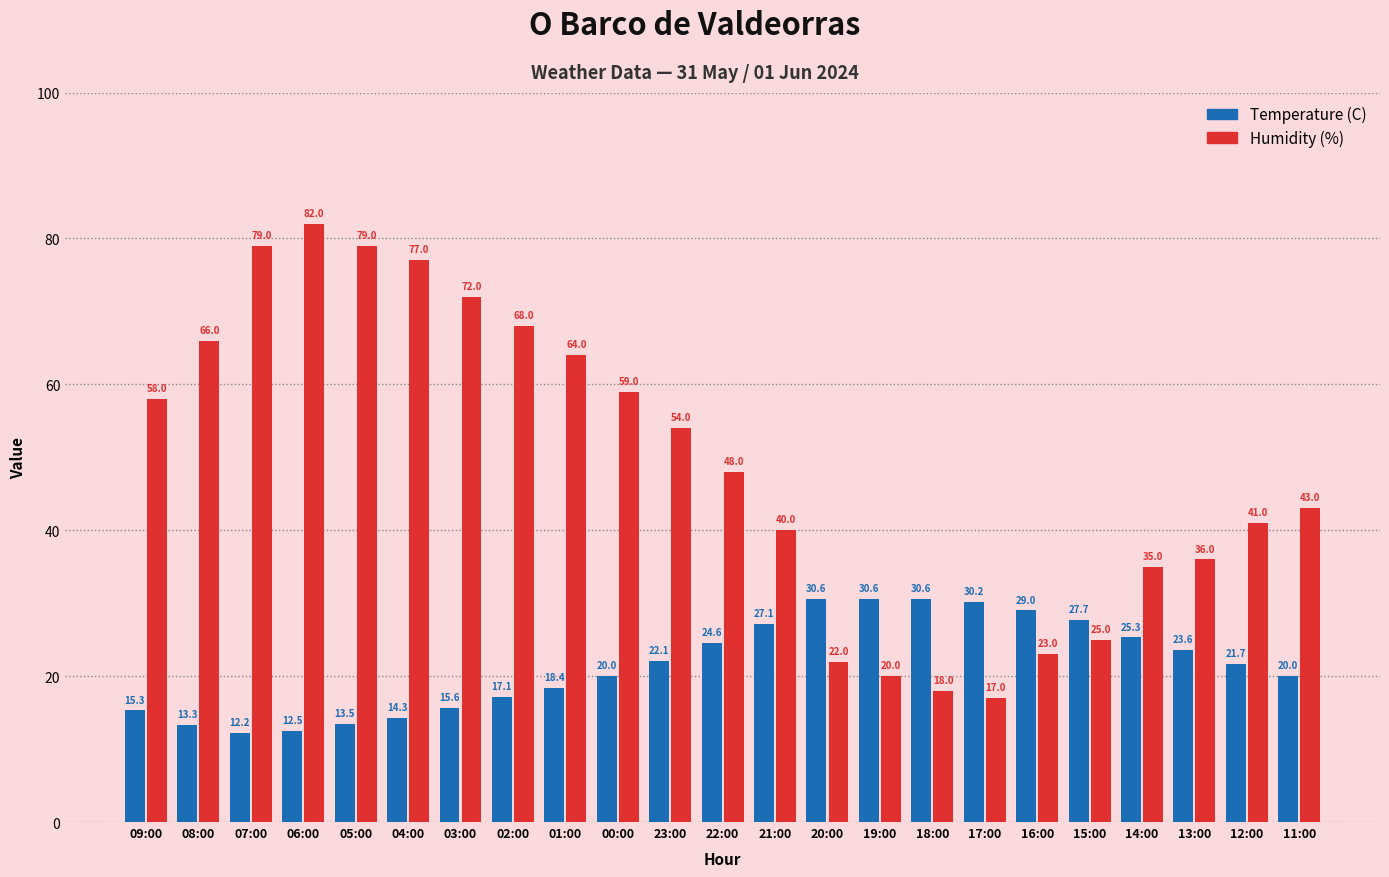

List the series in order of their peak value, lowest first.

Temperature (C), Humidity (%)